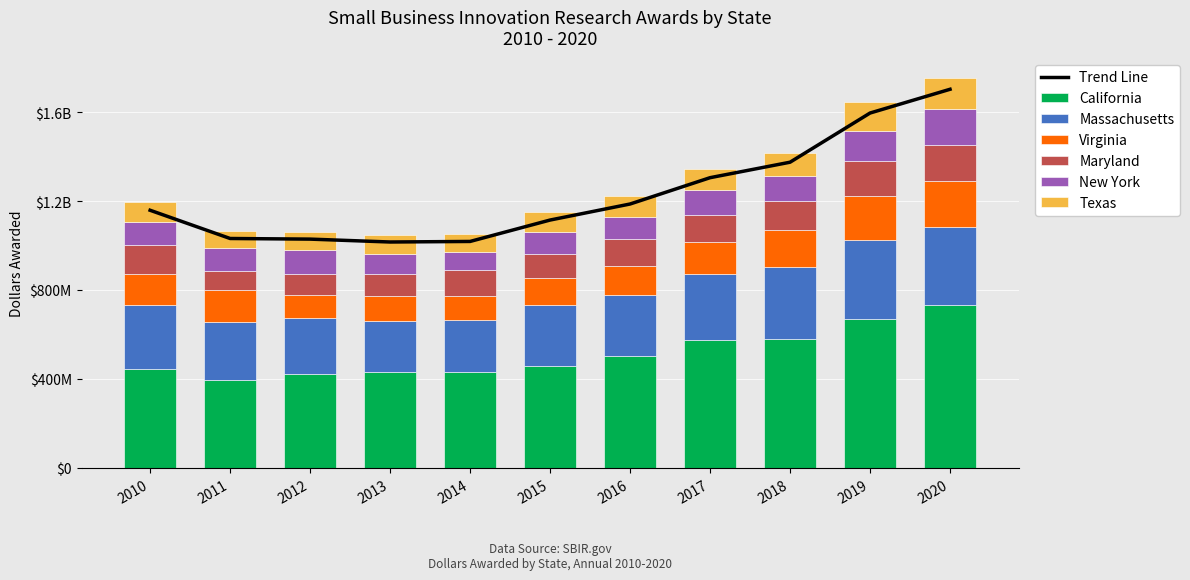

Which series has the largest total across all categories?

California